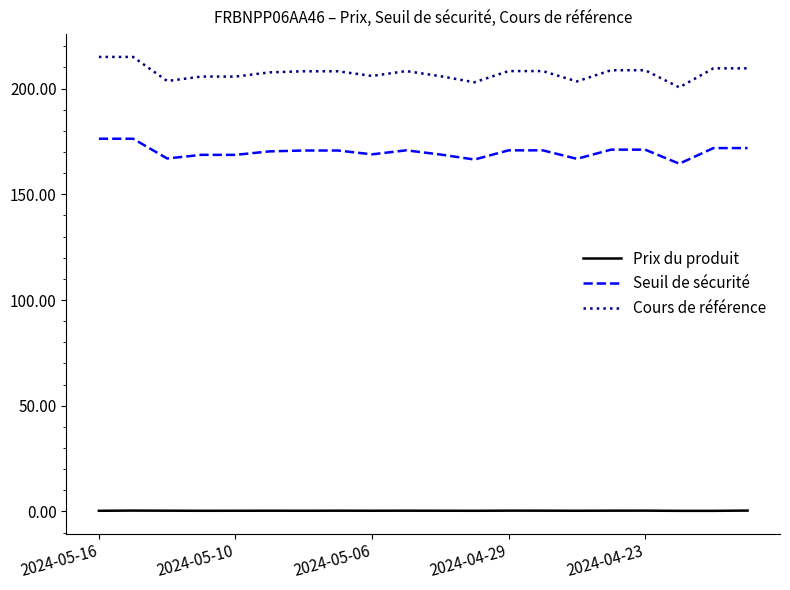

True or false: Cours de référence and Prix du produit cross at least once.

False